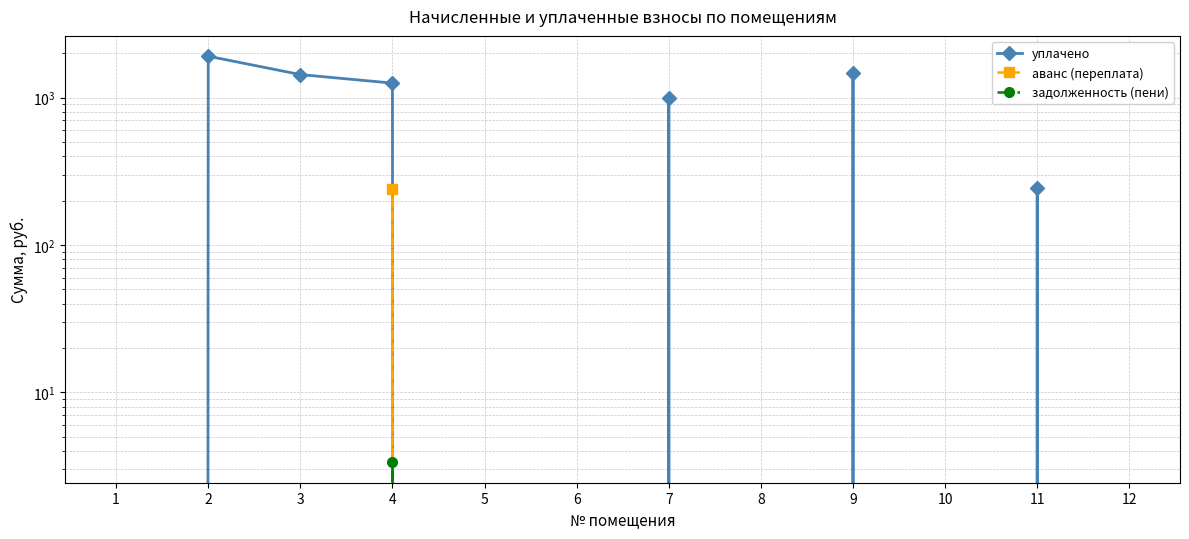

The value of аванс (переплата) at 10 is 142.8. True or false?

False